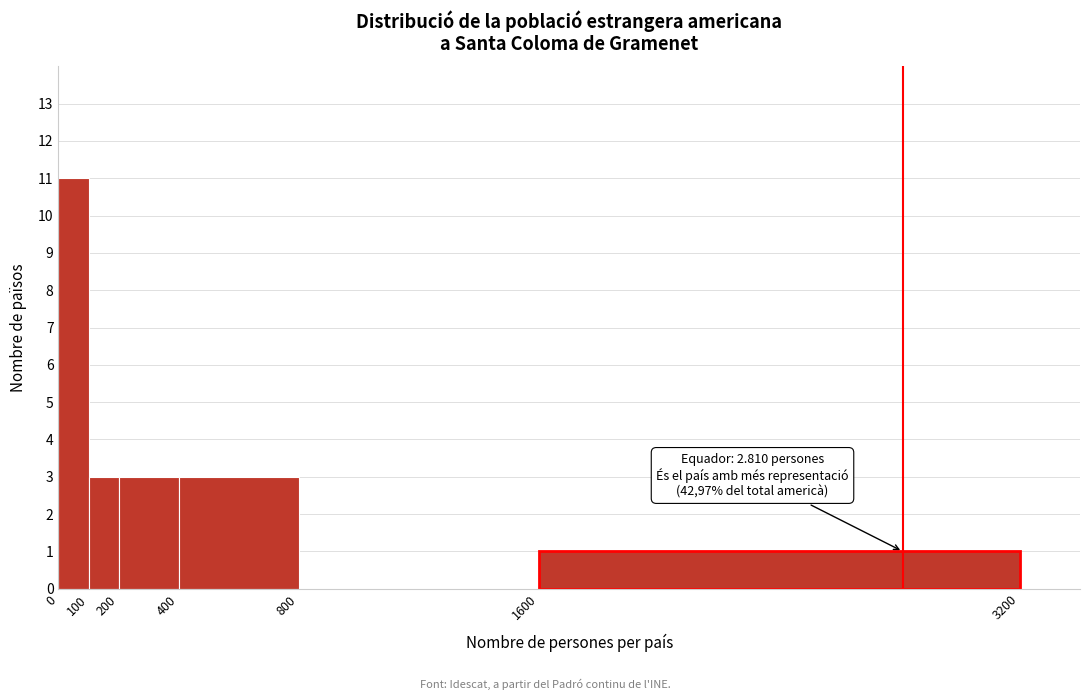

Over which range of the x-axis is the bar tallest?

0 to 100